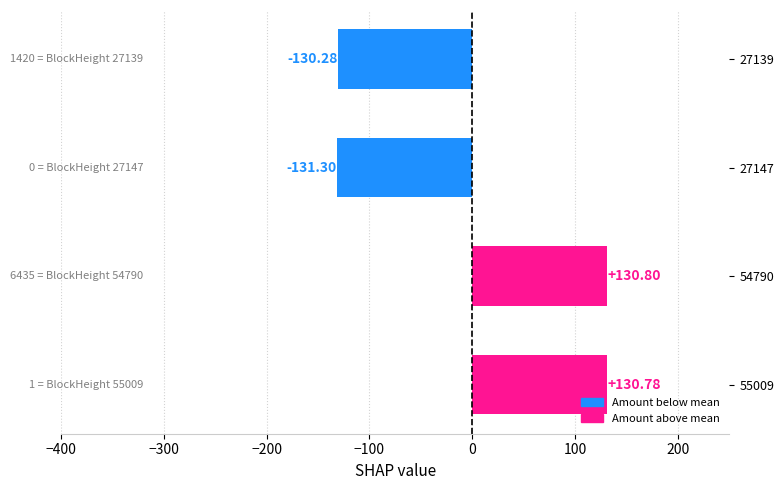

Which category has the lowest value across all series?

27147